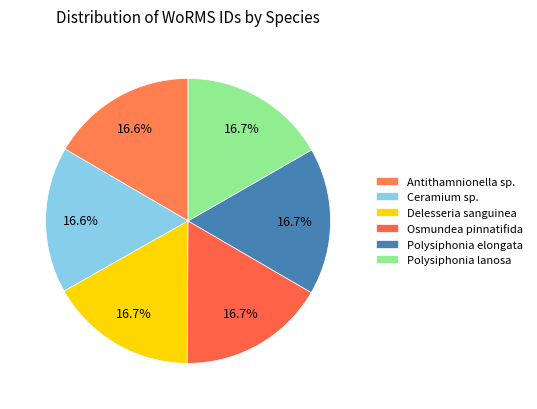

What is the change in value from Antithamnionella sp. to Polysiphonia elongata?

+800